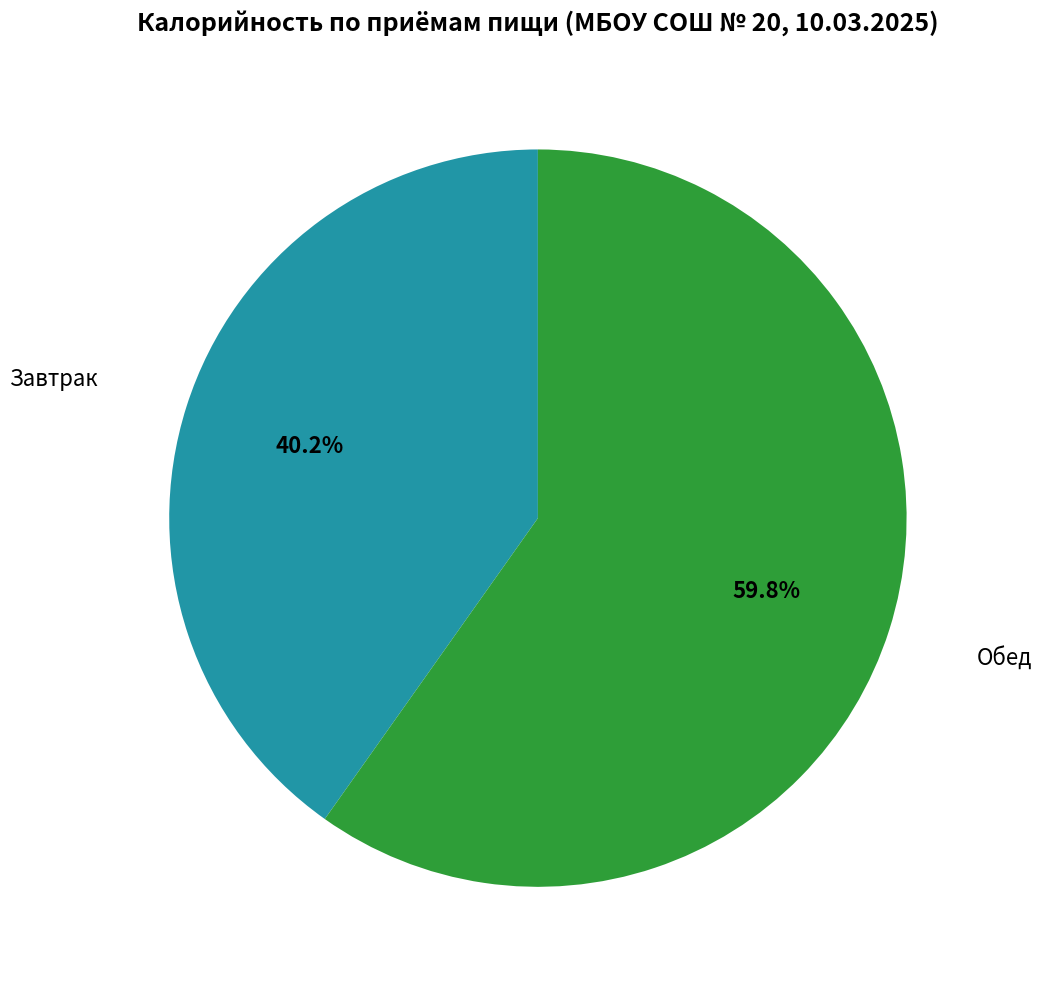

How many segments does this pie chart have?

2